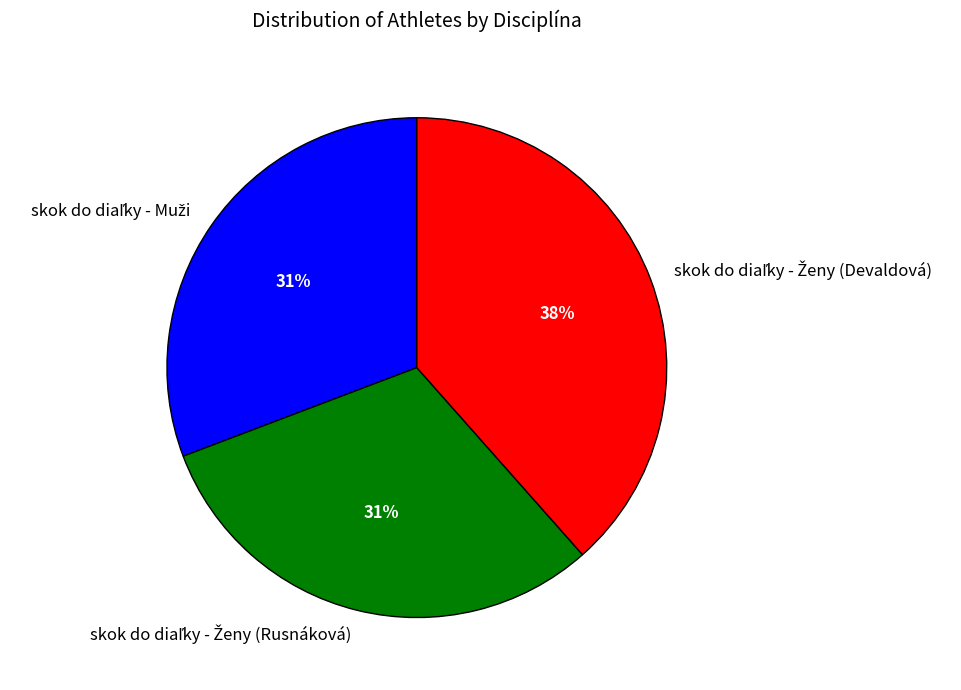

How many slices are in this pie chart?

3